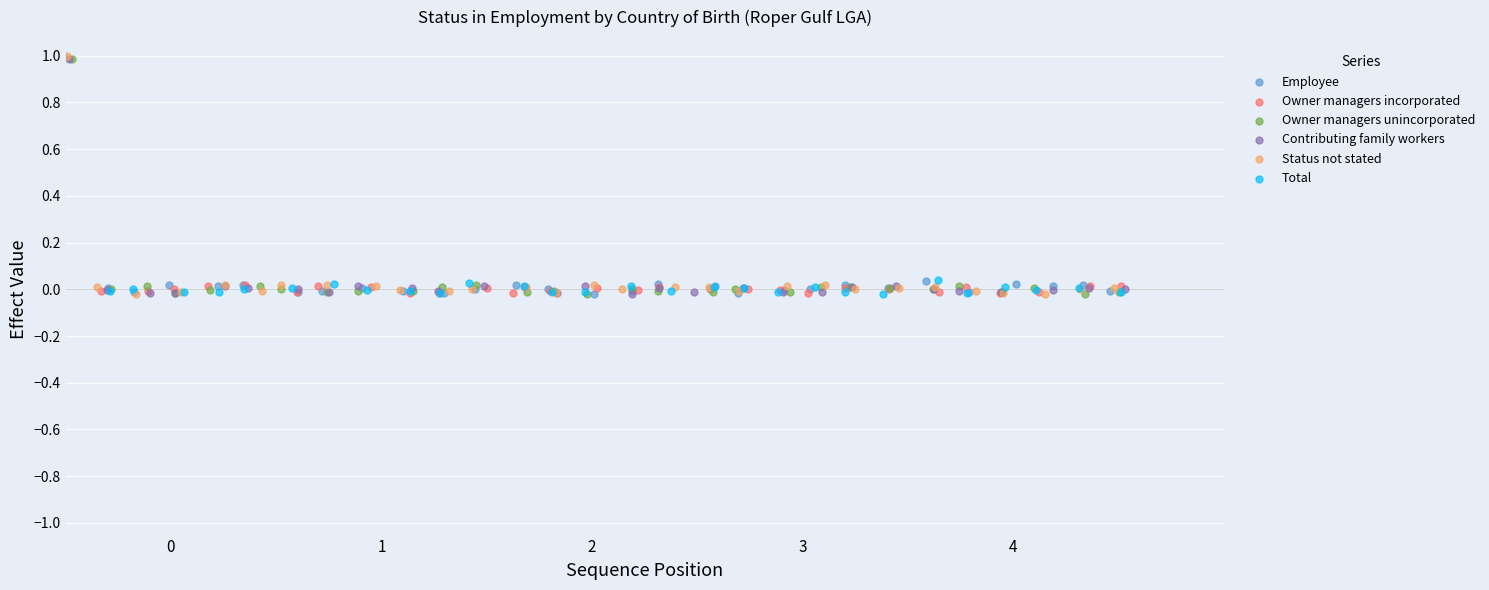

What are all the series names shown in the legend?

Employee, Owner managers incorporated, Owner managers unincorporated, Contributing family workers, Status not stated, Total